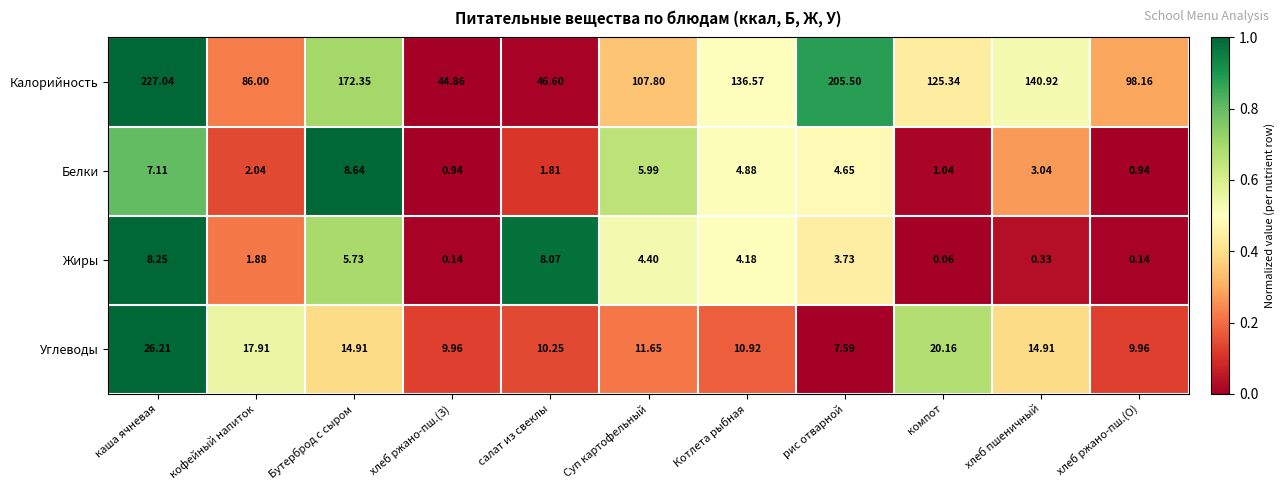

At which label does Белки first exceed 3?

каша ячневая